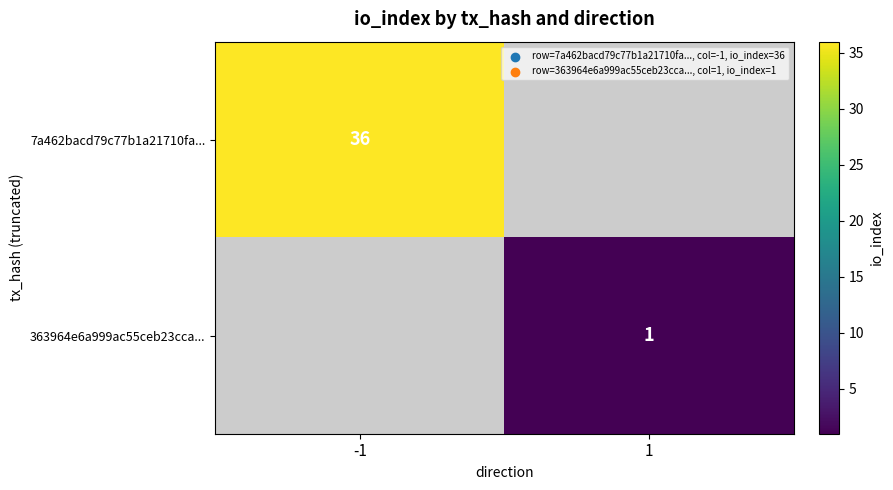

Count the number of categories in the chart.

2